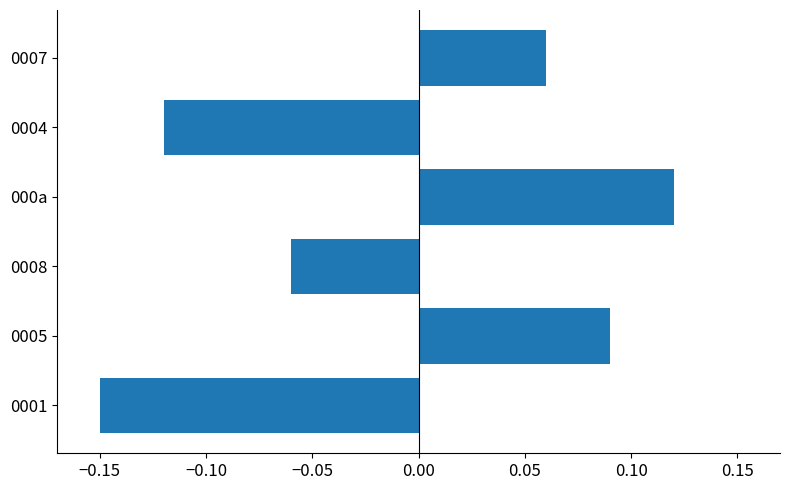

Rank the categories by value from highest to lowest.

000a, 0005, 0007, 0008, 0004, 0001